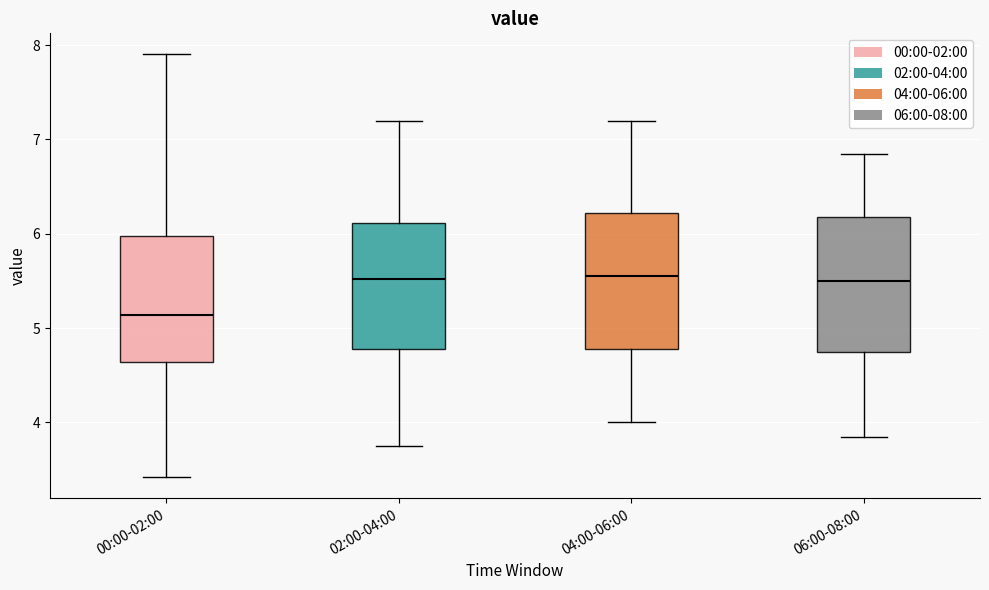

Reading left to right, read every box against the y-axis: the position of its median line, the range the box covers, and the ends of its whiskers. The values are not printed on the chart, so give them approximately, as read against the axis.

00:00-02:00: median 5.1, box 4.6 to 6.0, whiskers 3.4 to 7.9
02:00-04:00: median 5.5, box 4.8 to 6.1, whiskers 3.8 to 7.2
04:00-06:00: median 5.6, box 4.8 to 6.2, whiskers 4.0 to 7.2
06:00-08:00: median 5.5, box 4.8 to 6.2, whiskers 3.9 to 6.9